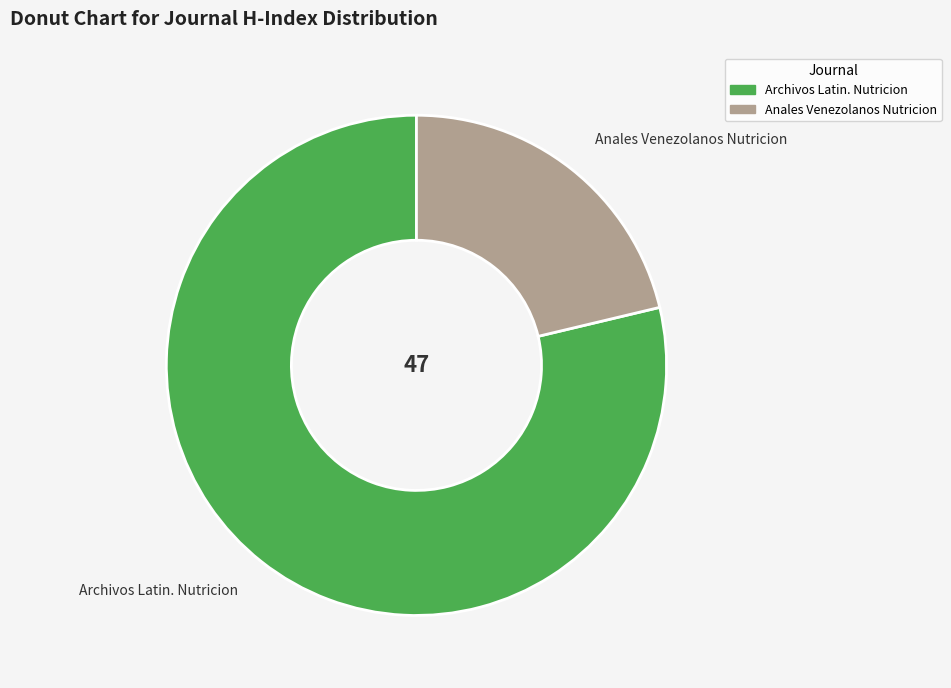

Which slice is the smallest?

Anales Venezolanos Nutricion